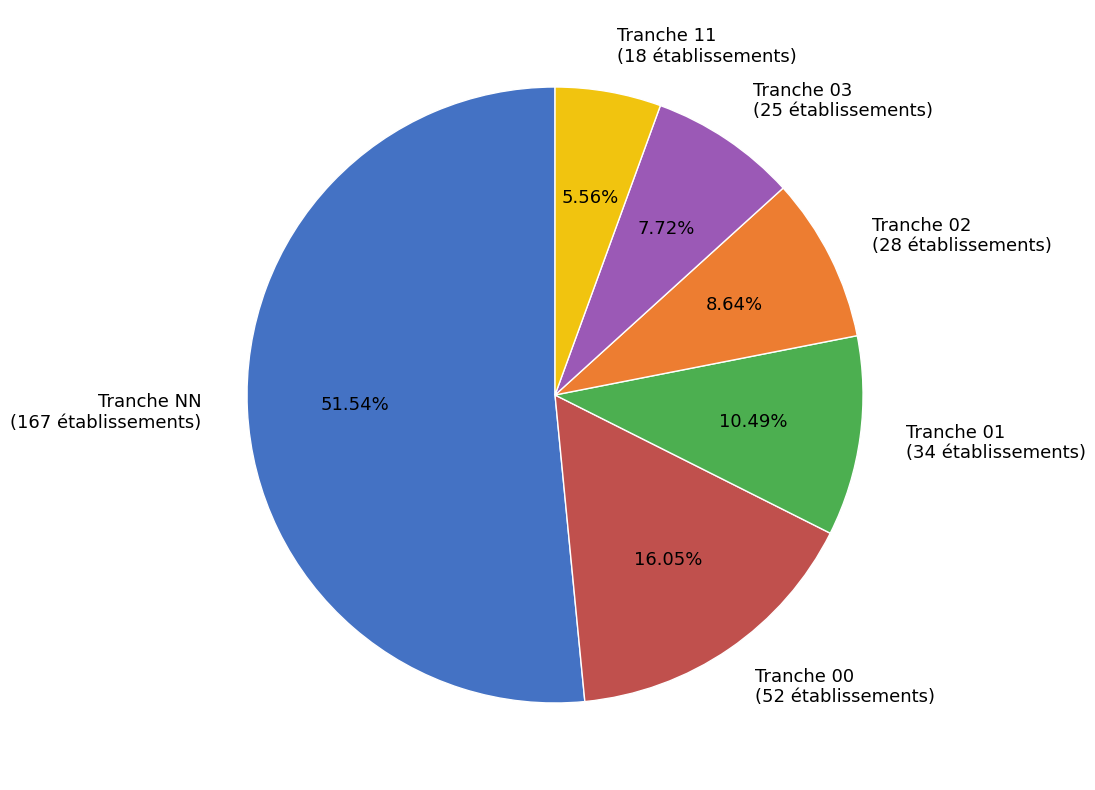

Approximately how many times larger is the value at Tranche 01 compared to Tranche 03?

1.4